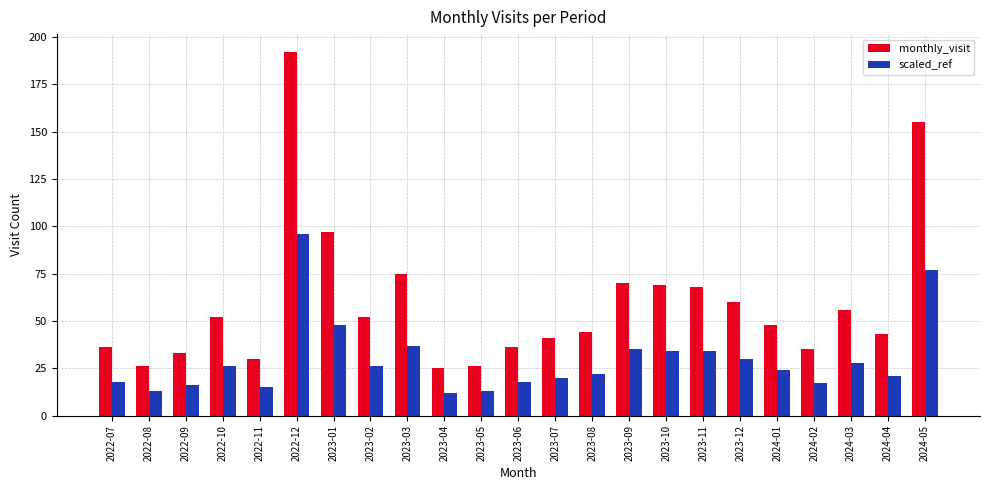

The scaled_ref series shows 26 at 2023-02. True or false?

True